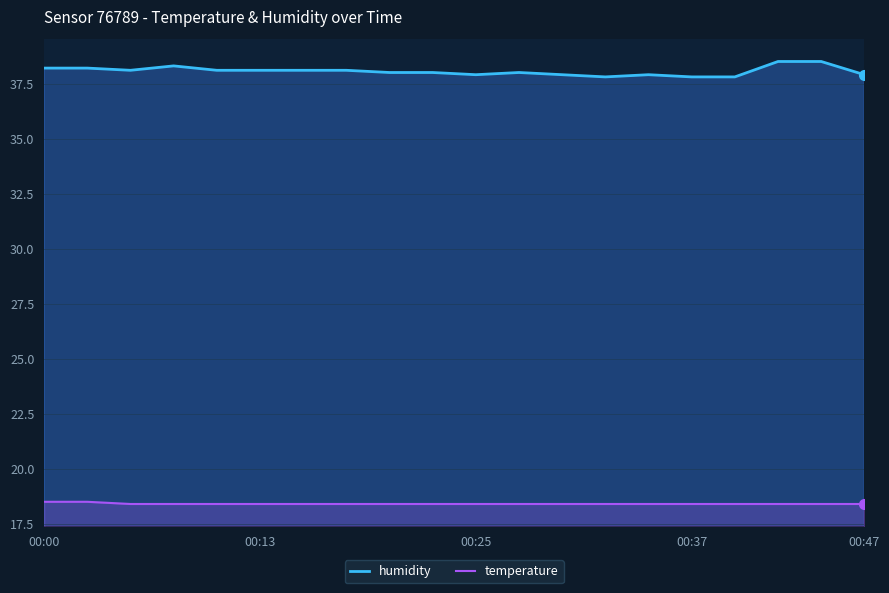

Reading left to right, extract all data points from this chart.

humidity: 38.2	38.2	38.1	38.3	38.1	38.1	38.1	38.1	38.0	38.0	37.9	38.0	37.9	37.8	37.9	37.8	37.8	38.5	38.5	37.9
temperature: 18.5	18.5	18.4	18.4	18.4	18.4	18.4	18.4	18.4	18.4	18.4	18.4	18.4	18.4	18.4	18.4	18.4	18.4	18.4	18.4